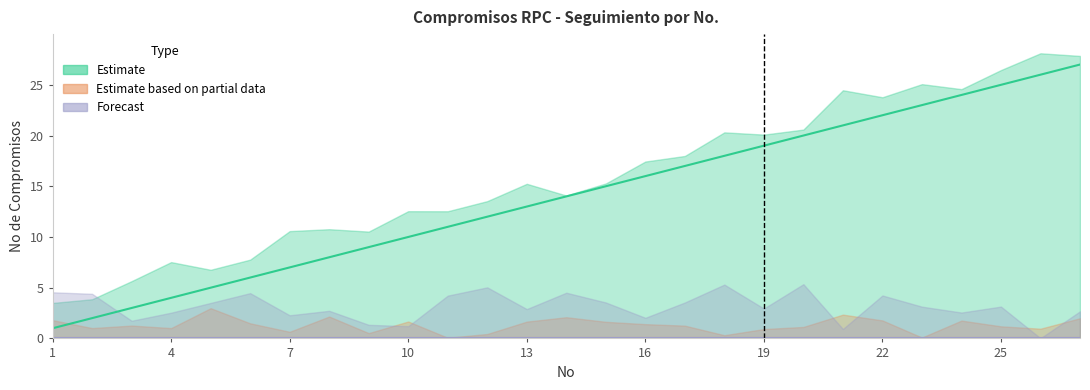

What is the difference between the maximum and minimum values in the Estimate series?

26